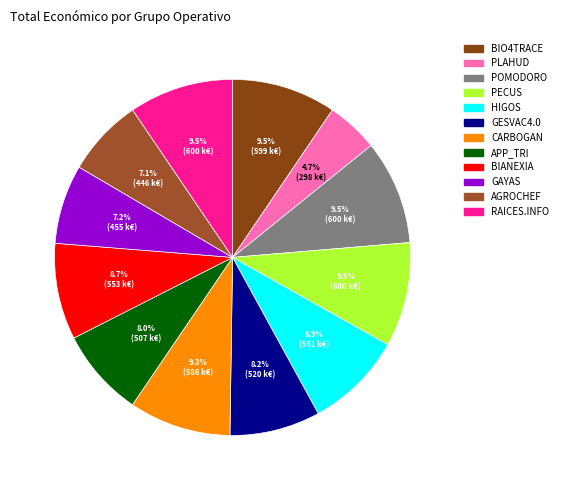

To the nearest percent, what percentage of the pie is POMODORO?

9%